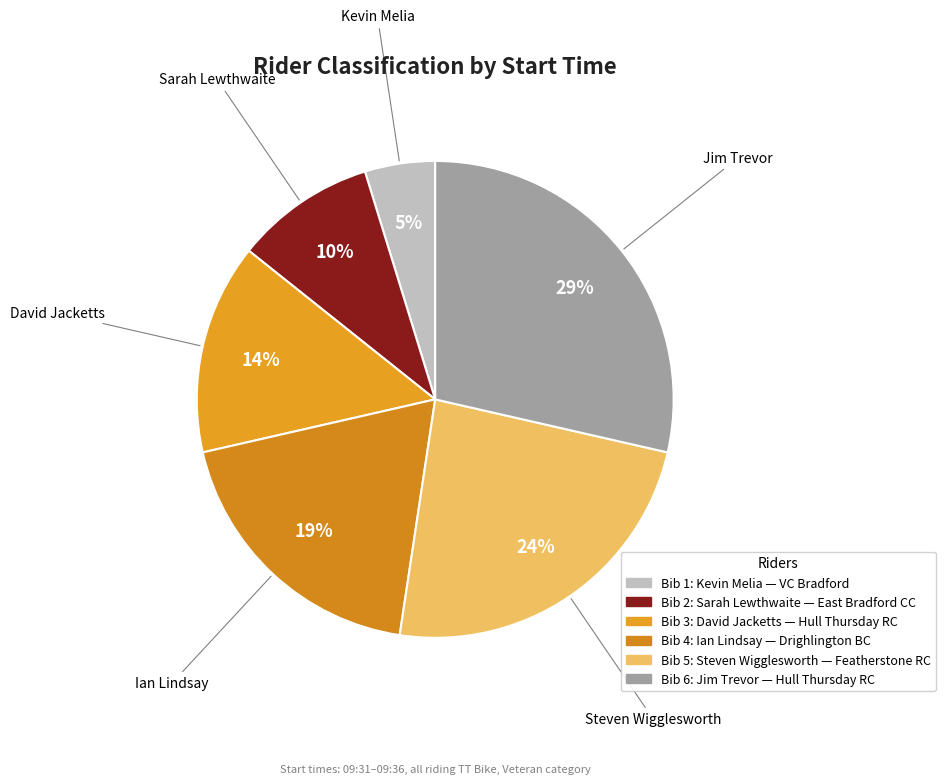

How many segments does this pie chart have?

6